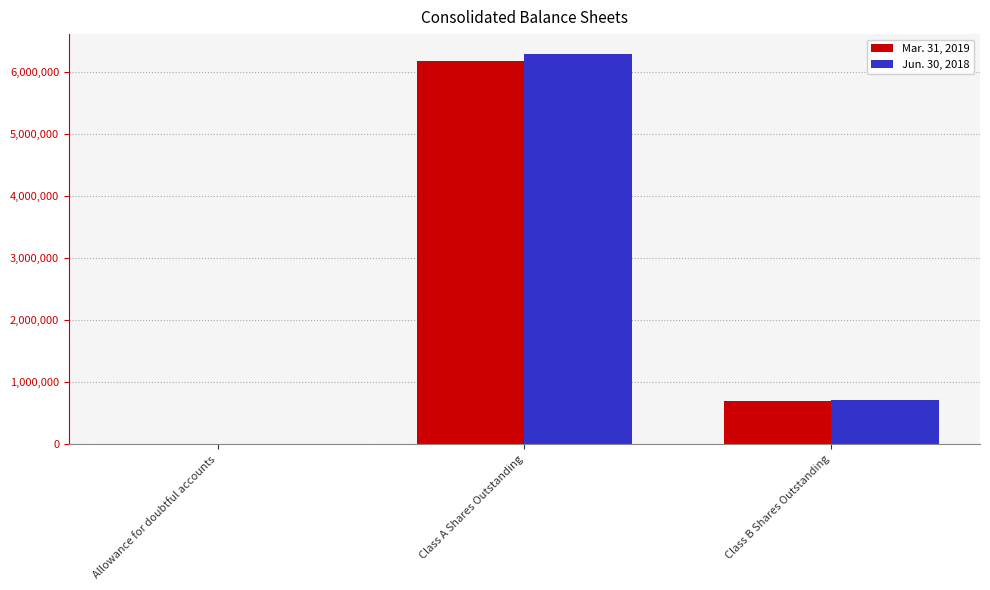

What is the total value across all series at Class A Shares Outstanding?

12493073